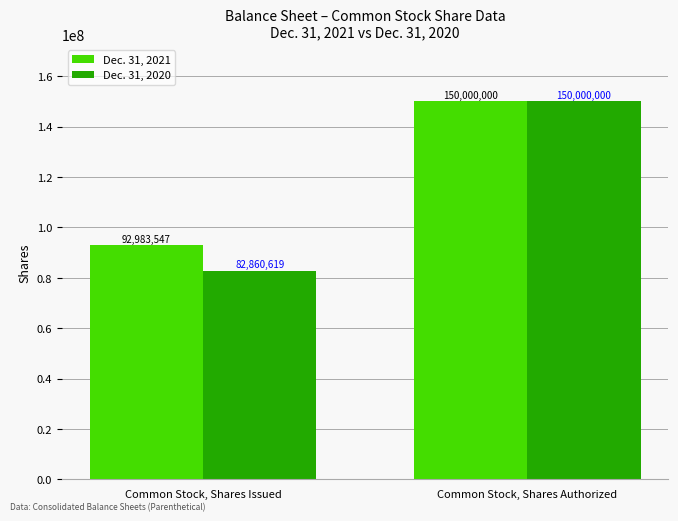

At Common Stock, Shares Issued, list the series in order from smallest to largest.

Dec. 31, 2020, Dec. 31, 2021